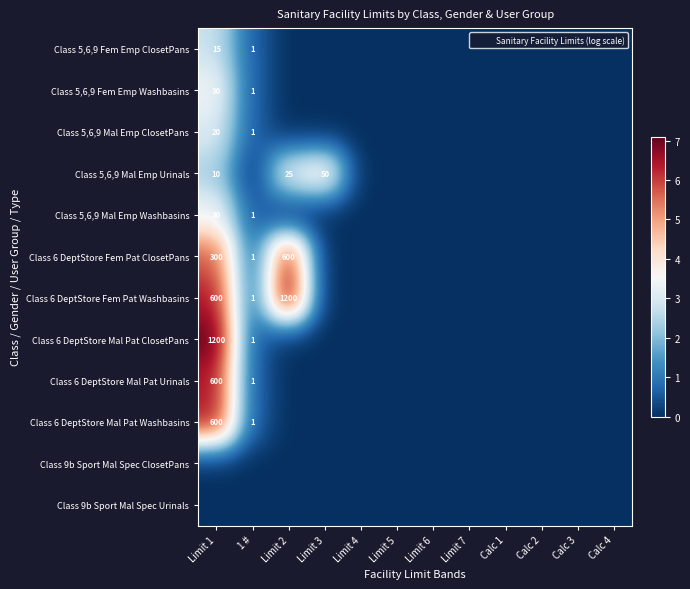

At which label does Class 6 DeptStore Fem Pat ClosetPans reach its peak?

Limit 2